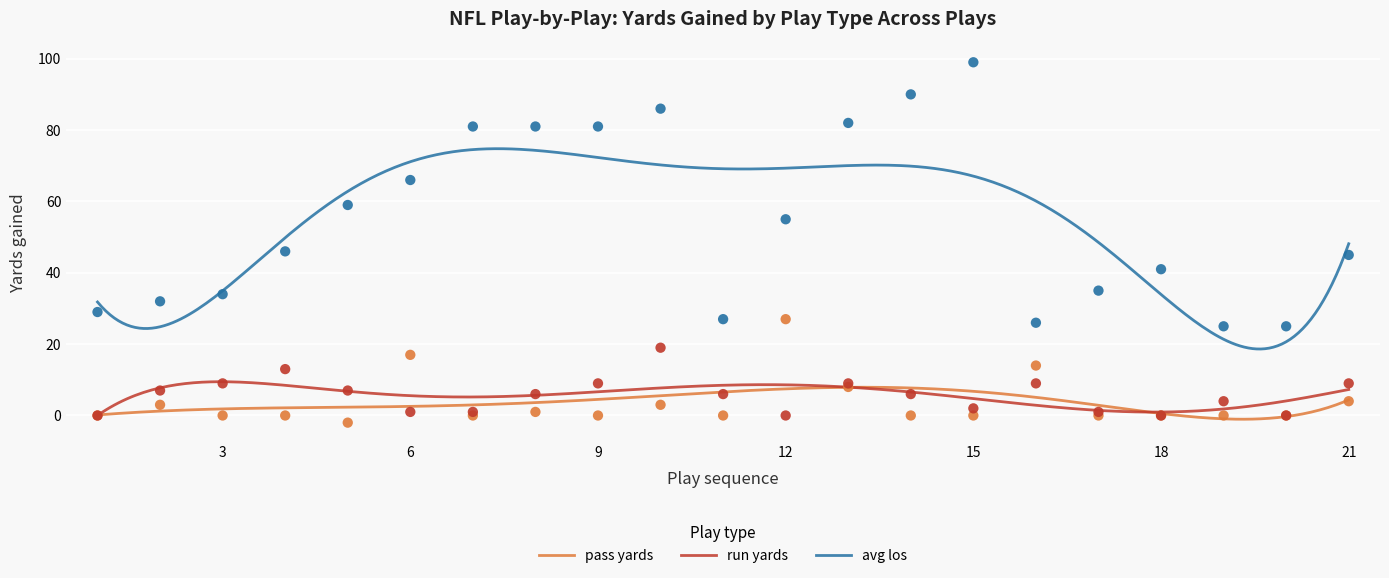

Which series has the largest Y range (max minus min)?

avg los